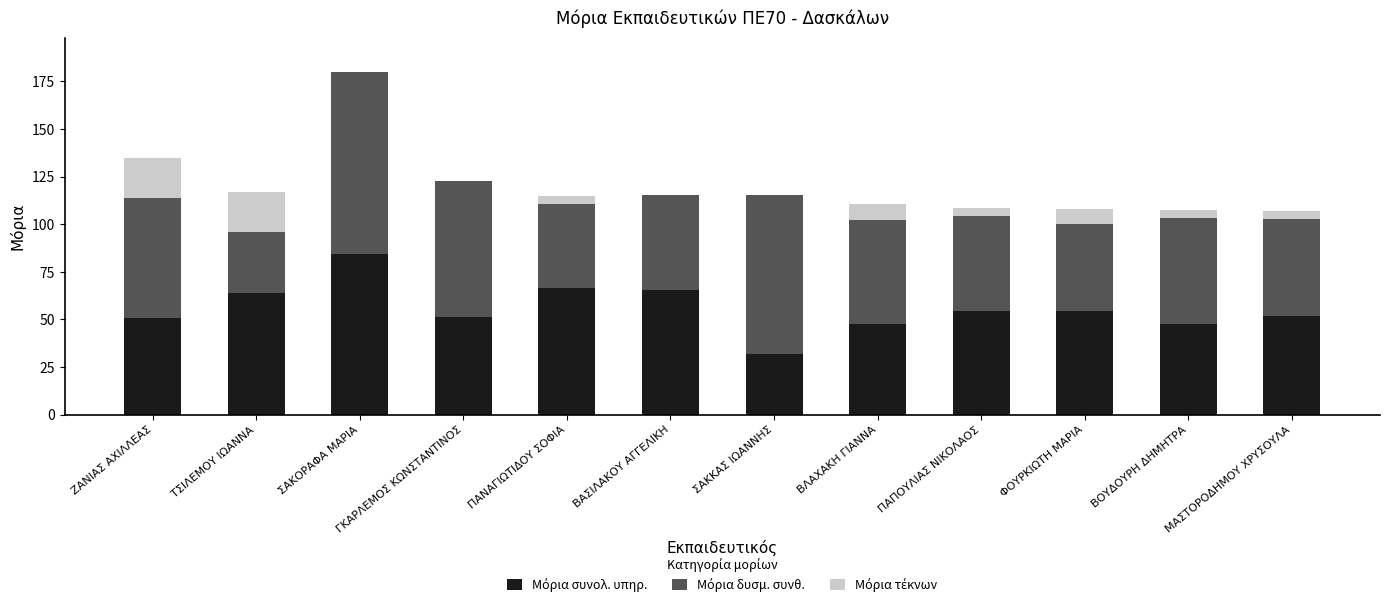

What is the total value across all series at ΒΑΣΙΛΑΚΟΥ ΑΓΓΕΛΙΚΗ?

115.4